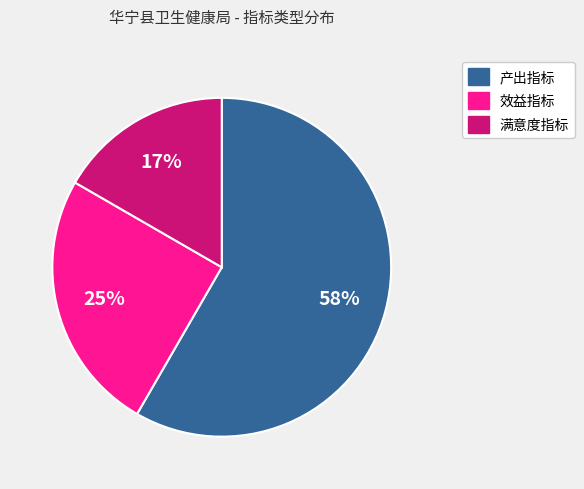

Is it true that 效益指标 is 16% of the pie?

False